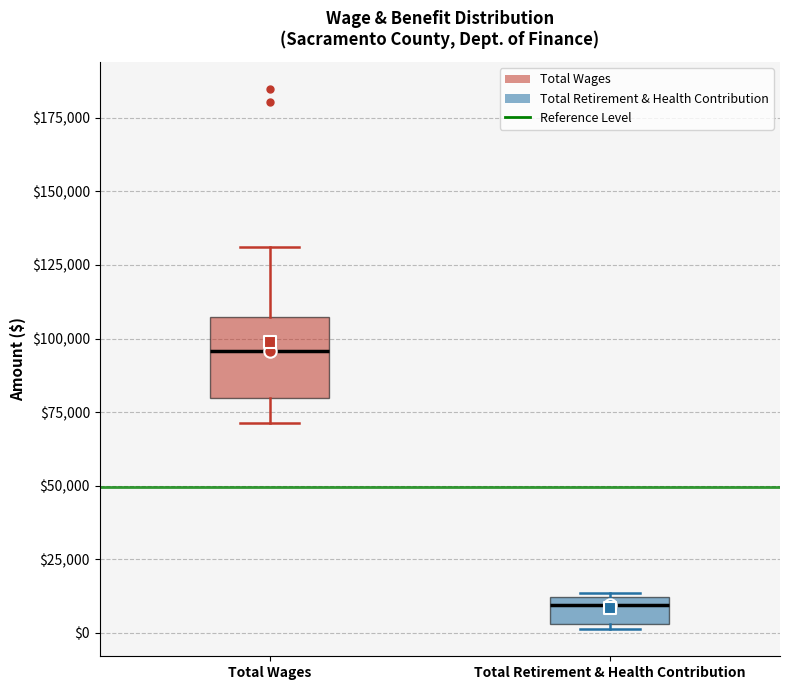

Reading left to right, read every box against the y-axis: the position of its median line, the range the box covers, and the ends of its whiskers. The values are not printed on the chart, so give them approximately, as read against the axis.

Total Wages: median 95000, box 80000 to 105000, whiskers 70000 to 130000
Total Retirement & Health Contribution: median 10000 (just below the box's upper edge), box 5000 to 10000, whiskers 0 to 15000